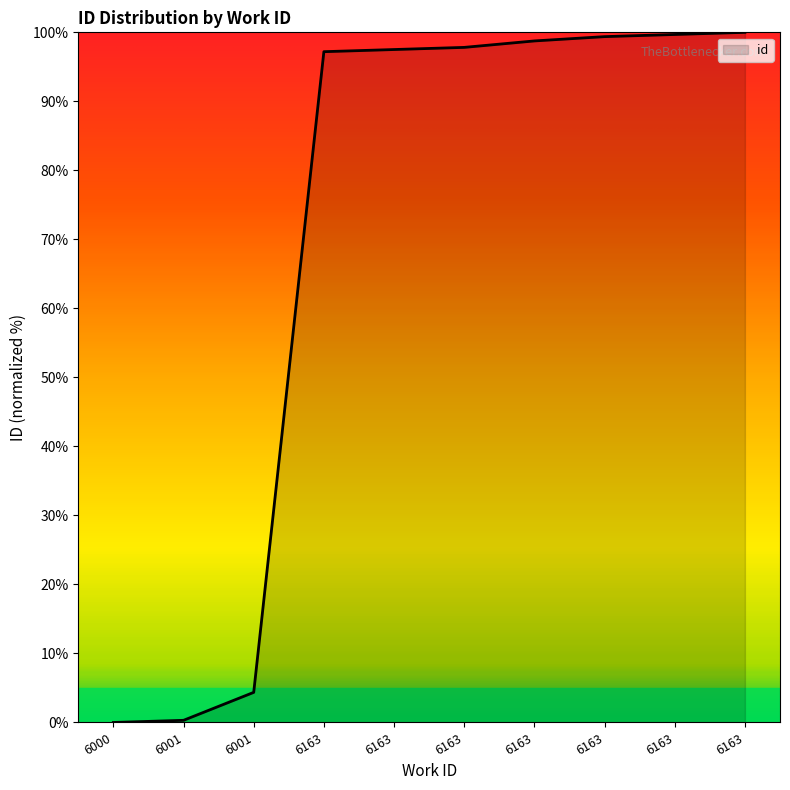

Reading left to right, what are all the values shown in this chart?

6000=0.0	6001=0.3	6001=4.4	6163=97.2	6163=97.5	6163=97.8	6163=98.8	6163=99.4	6163=99.7	6163=100.0